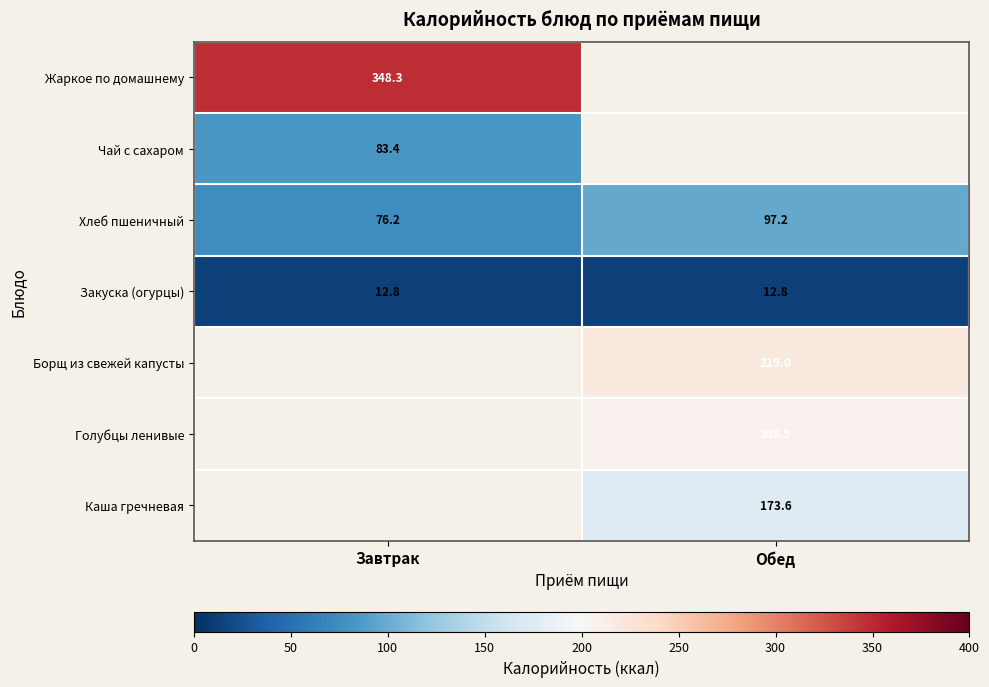

What is the sum of the Закуска (огурцы) values at Обед and Завтрак?

25.6